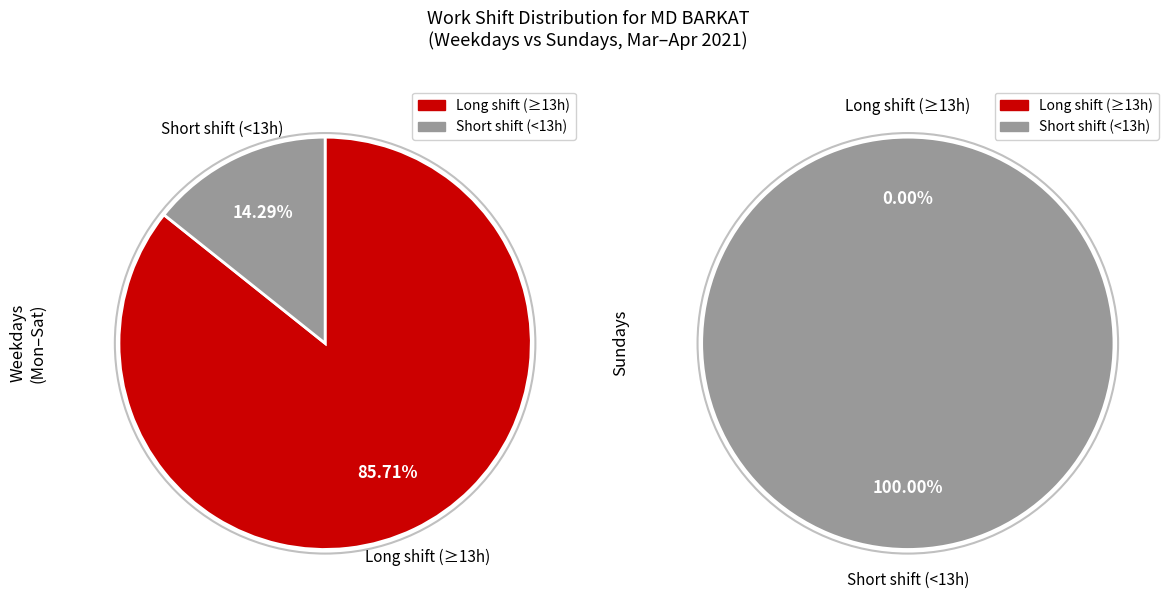

Combined, do 8 and 21 account for over 50%?

No